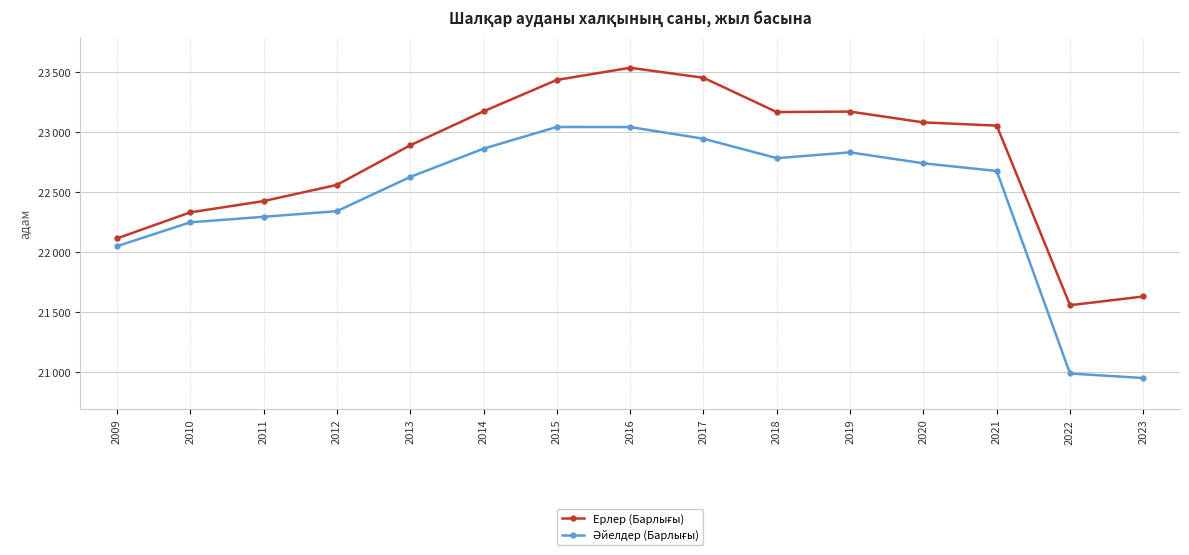

What is the average value of the Ерлер (Барлығы) series?

22769